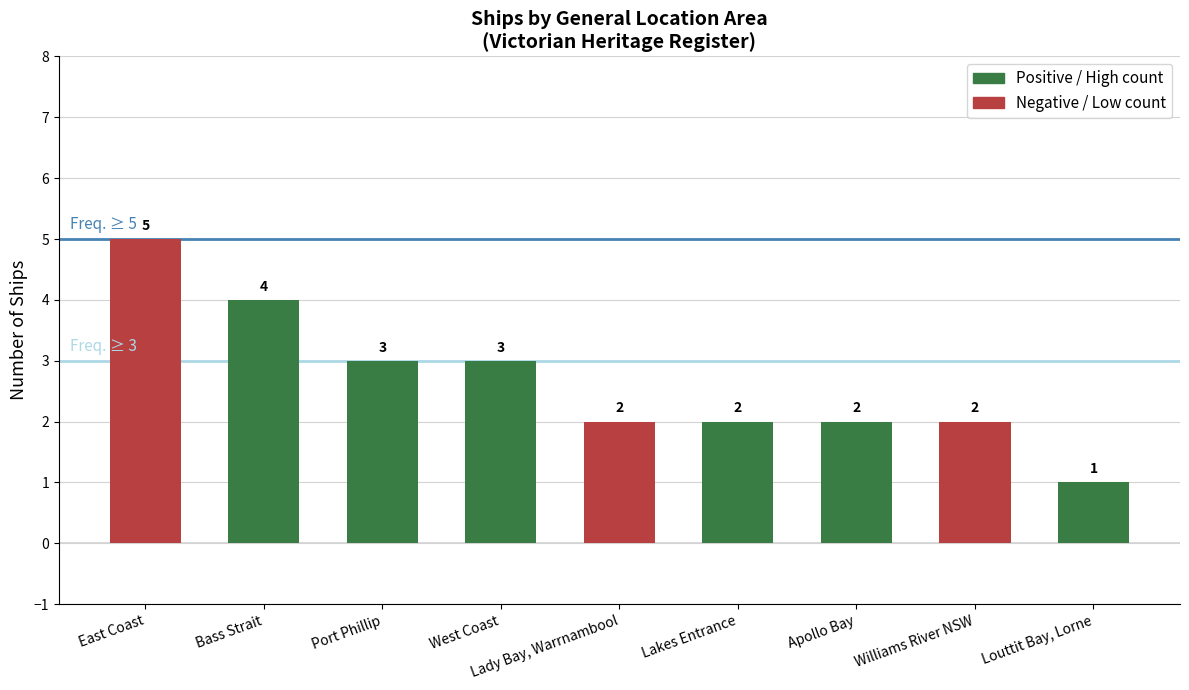

Reading left to right, extract all data points from this chart.

5	4	3	3	2	2	2	2	1